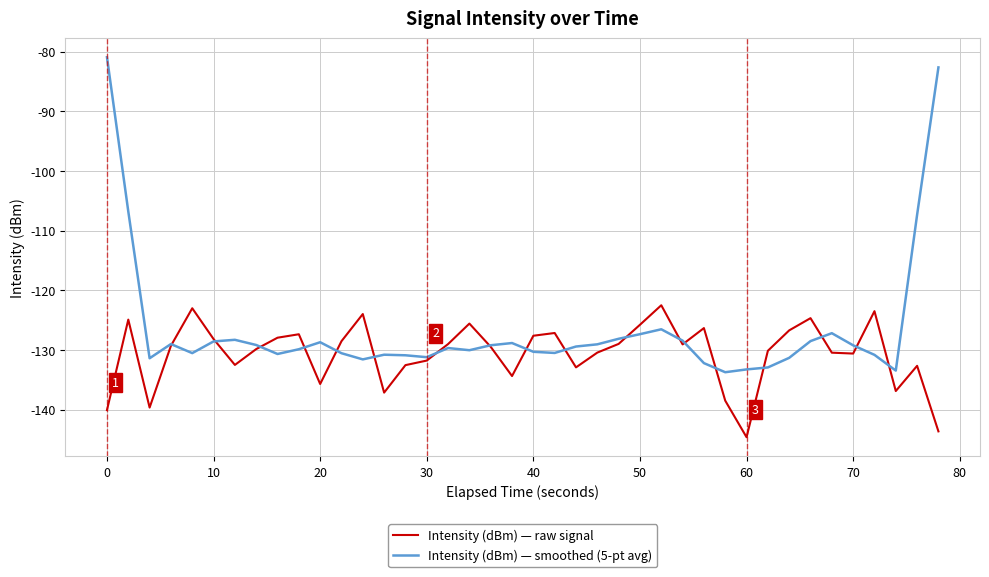

Rank the series by their average value, from lowest to highest.

Intensity (dBm) — raw signal, Intensity (dBm) — smoothed (5-pt avg)